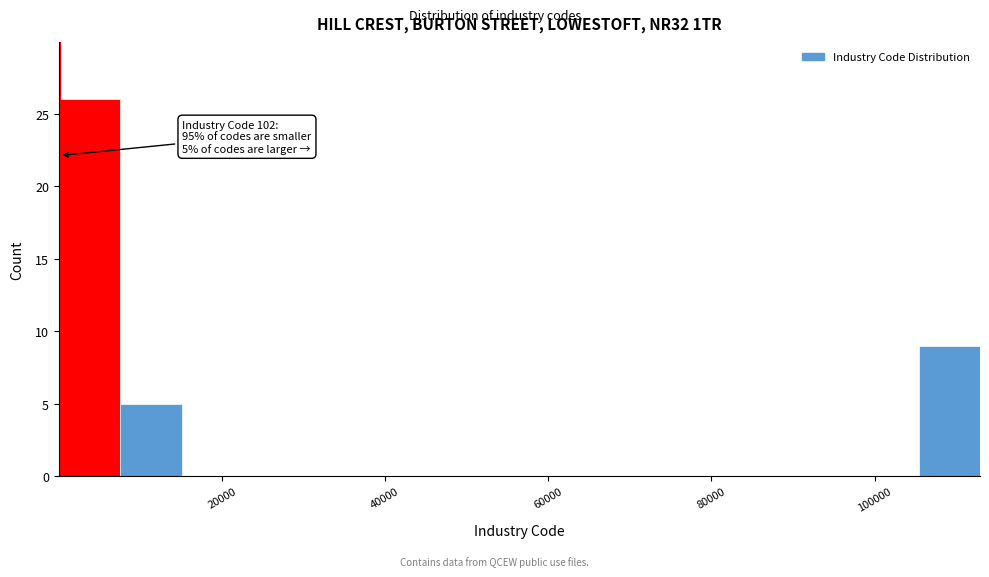

Around what value on the x-axis is the tallest bar? Give the approximate position of its centre, as read against the axis.

4000